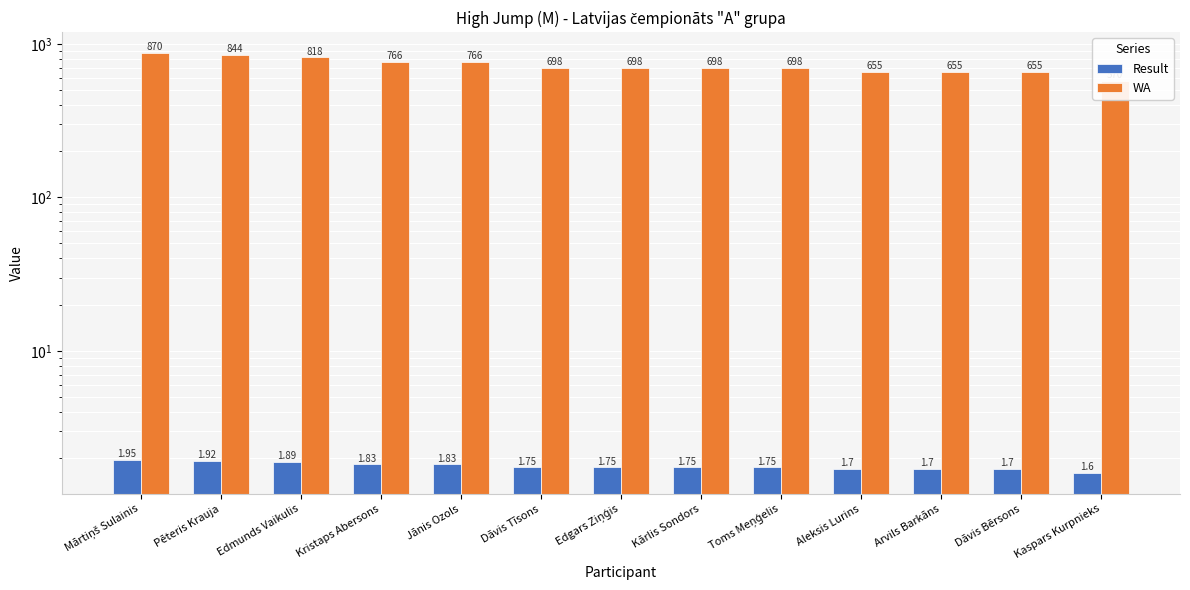

Reading left to right, transcribe all the data shown in this chart.

Result: Mārtiņš Sulainis=1.9	Pēteris Krauja=1.9	Edmunds Vaikulis=1.9	Kristaps Abersons=1.8	Jānis Ozols=1.8	Dāvis Tīsons=1.8	Edgars Ziņģis=1.8	Kārlis Sondors=1.8	Toms Meņģelis=1.8	Aleksis Lurins=1.7	Arvils Barkāns=1.7	Dāvis Bērsons=1.7	Kaspars Kurpnieks=1.6
WA: Mārtiņš Sulainis=870.0	Pēteris Krauja=844.0	Edmunds Vaikulis=818.0	Kristaps Abersons=766.0	Jānis Ozols=766.0	Dāvis Tīsons=698.0	Edgars Ziņģis=698.0	Kārlis Sondors=698.0	Toms Meņģelis=698.0	Aleksis Lurins=655.0	Arvils Barkāns=655.0	Dāvis Bērsons=655.0	Kaspars Kurpnieks=570.0